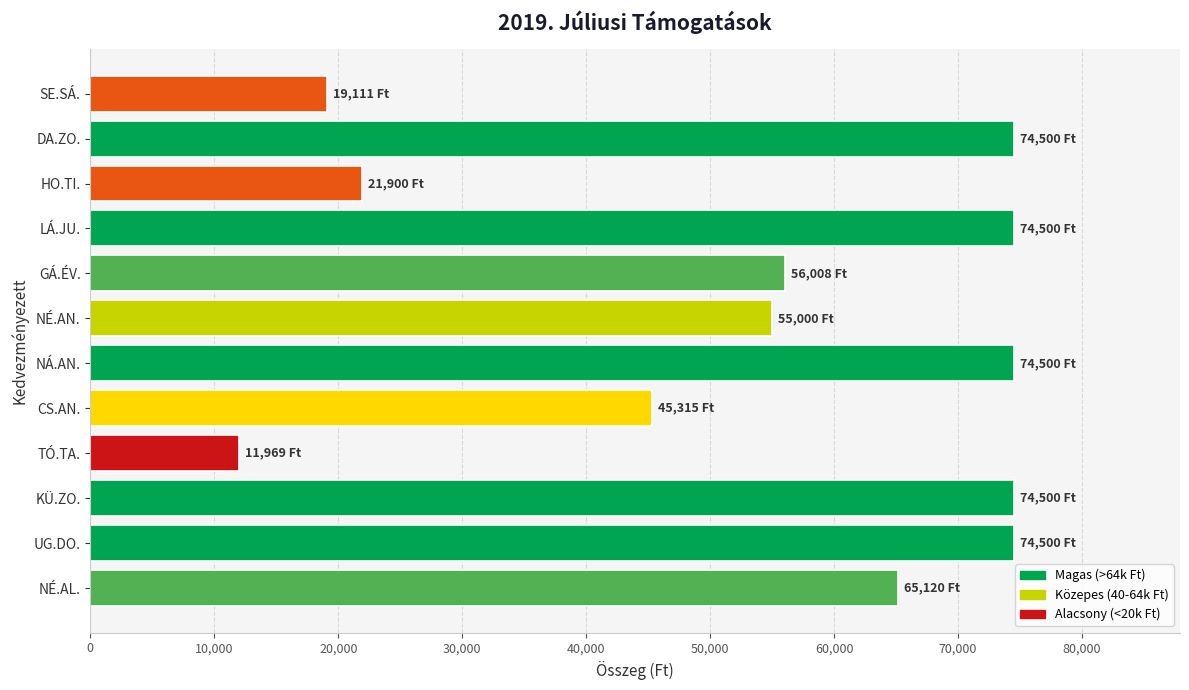

Reading top to bottom, extract all data points from this chart.

SE.SÁ.=19111	DA.ZO.=74500	HO.TI.=21900	LÁ.JU.=74500	GÁ.ÉV.=56008	NÉ.AN.=55000	NÁ.AN.=74500	CS.AN.=45315	TÓ.TA.=11969	KÜ.ZO.=74500	UG.DO.=74500	NÉ.AL.=65120